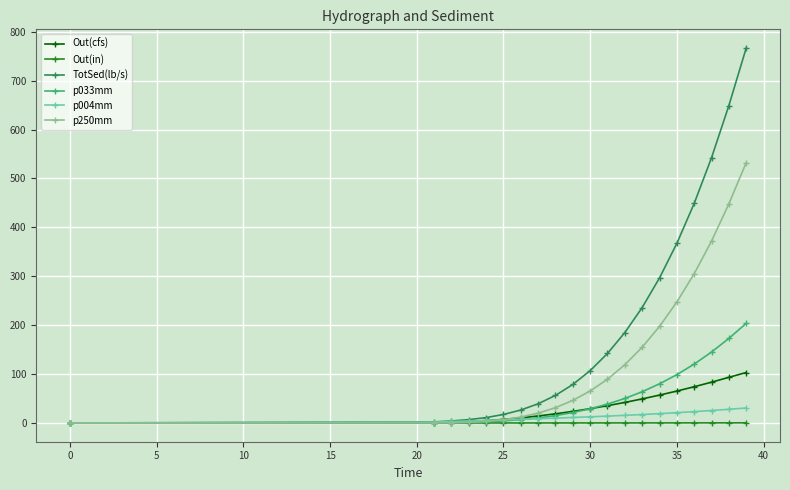

Which series has the widest spread of values?

TotSed(lb/s)